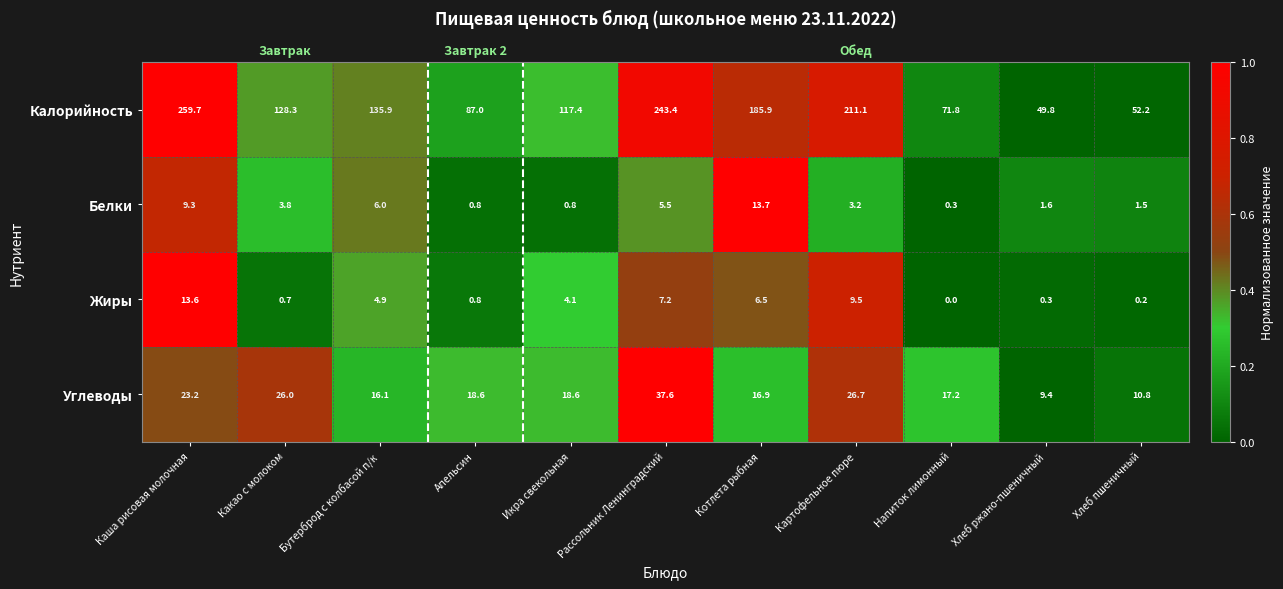

Which has a higher value, Рассольник Ленинградский or Апельсин?

Рассольник Ленинградский